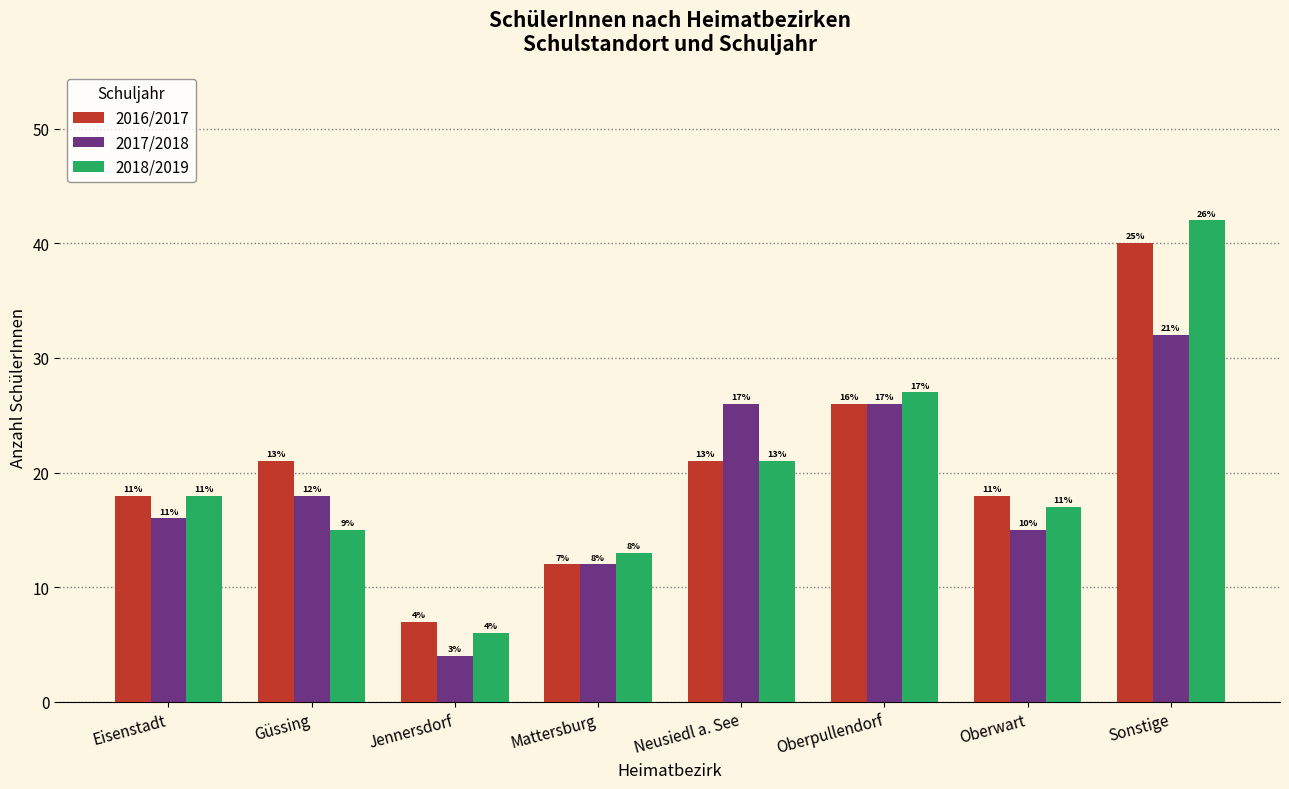

Which series has the largest range (max minus min)?

2018/2019